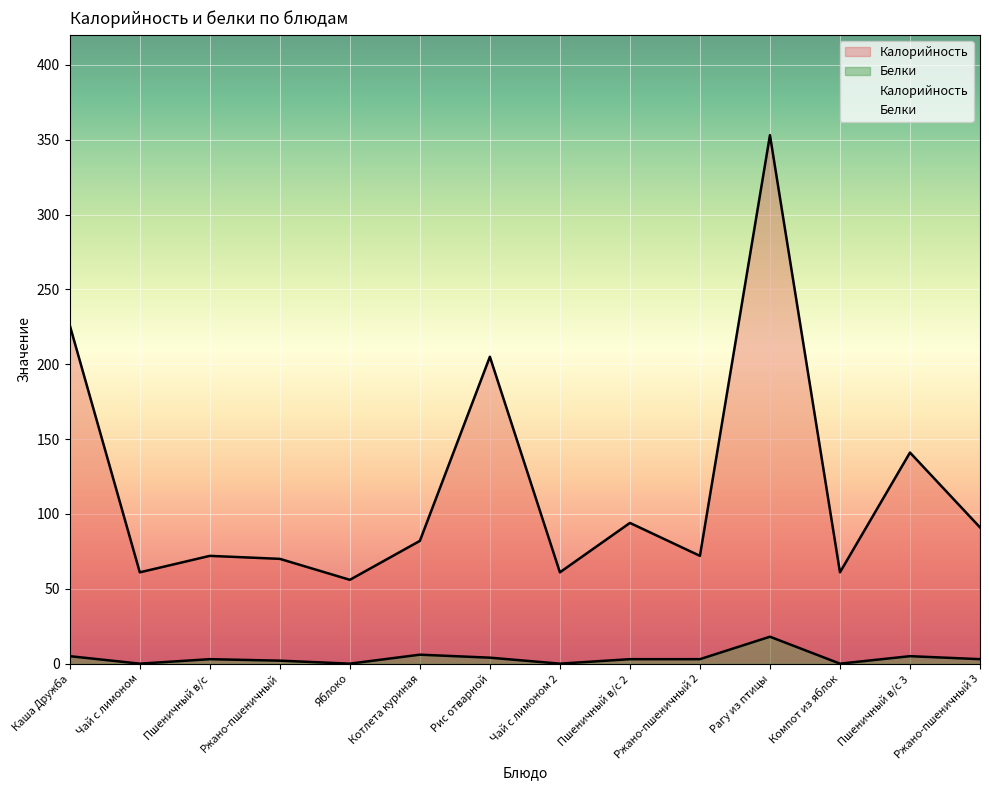

Which label corresponds to the largest value in the chart?

Рагу из птицы